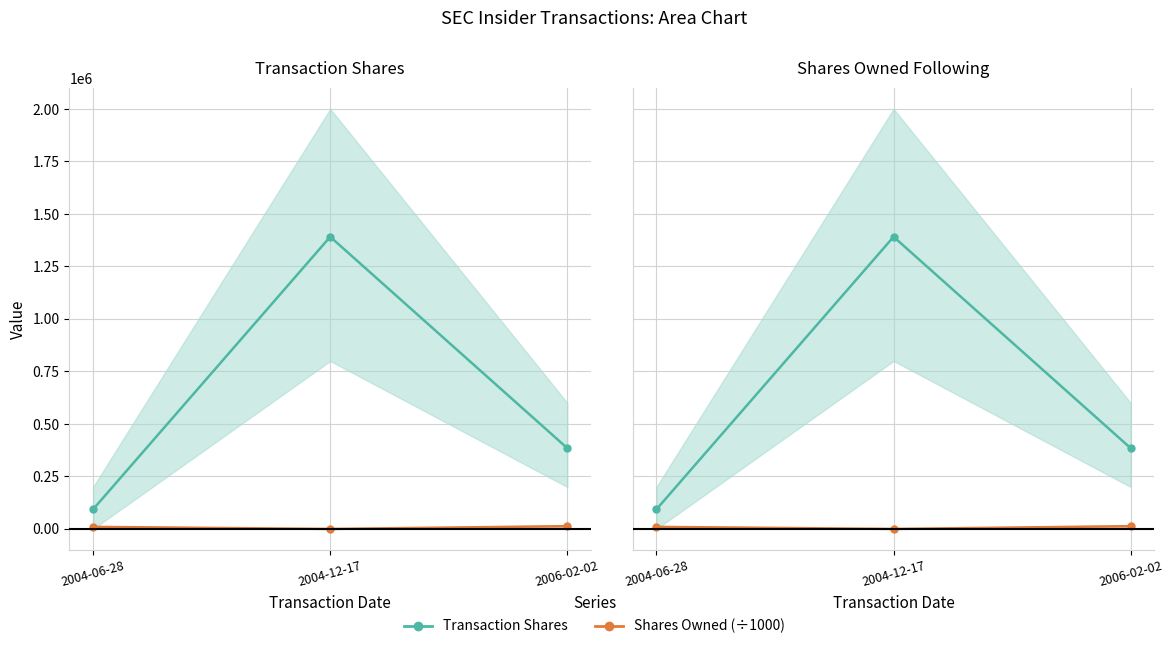

What position from the left is 2004-06-28?

1